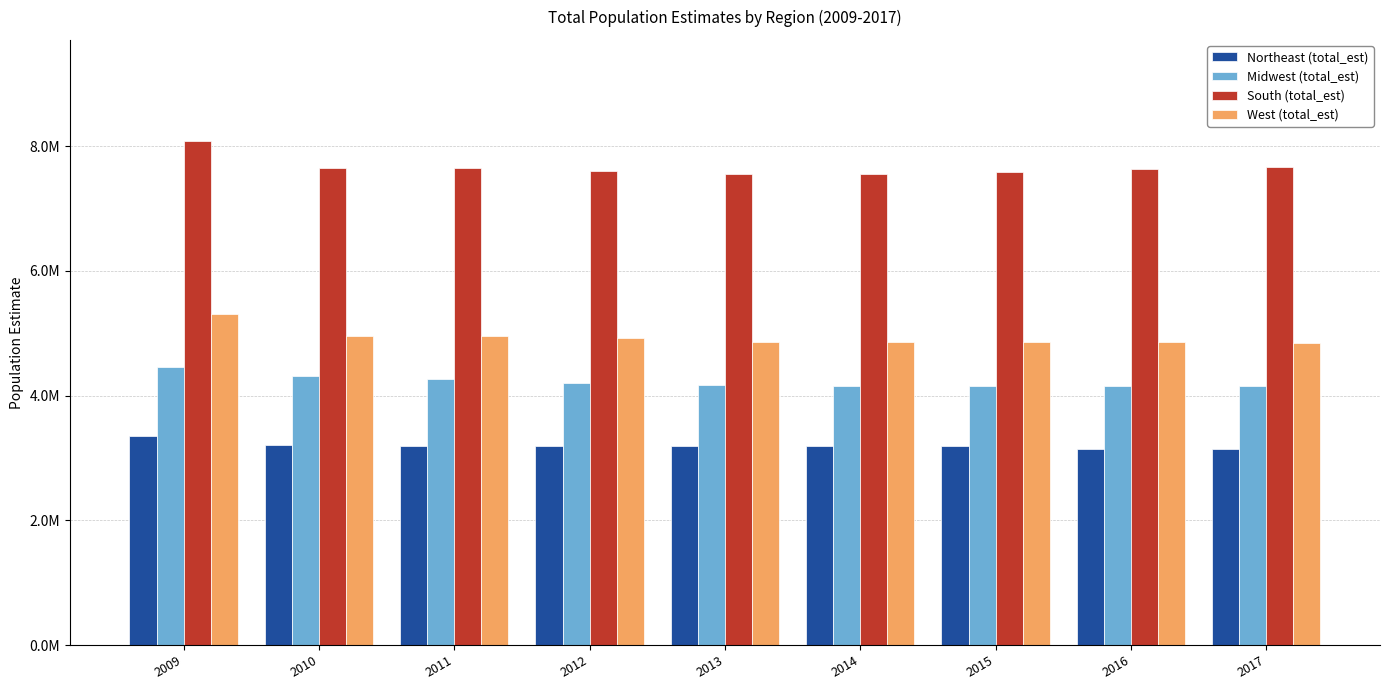

What is the approximate value of South (total_est) at 2009, to the nearest 100?

8088000